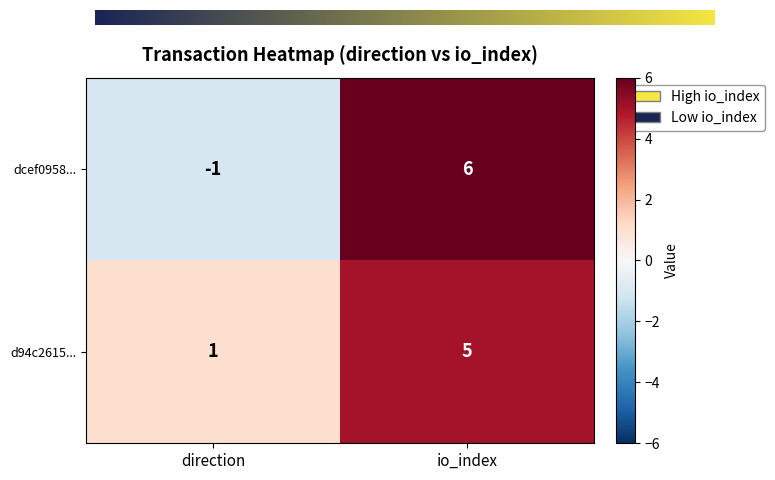

What is the greatest value displayed?

6